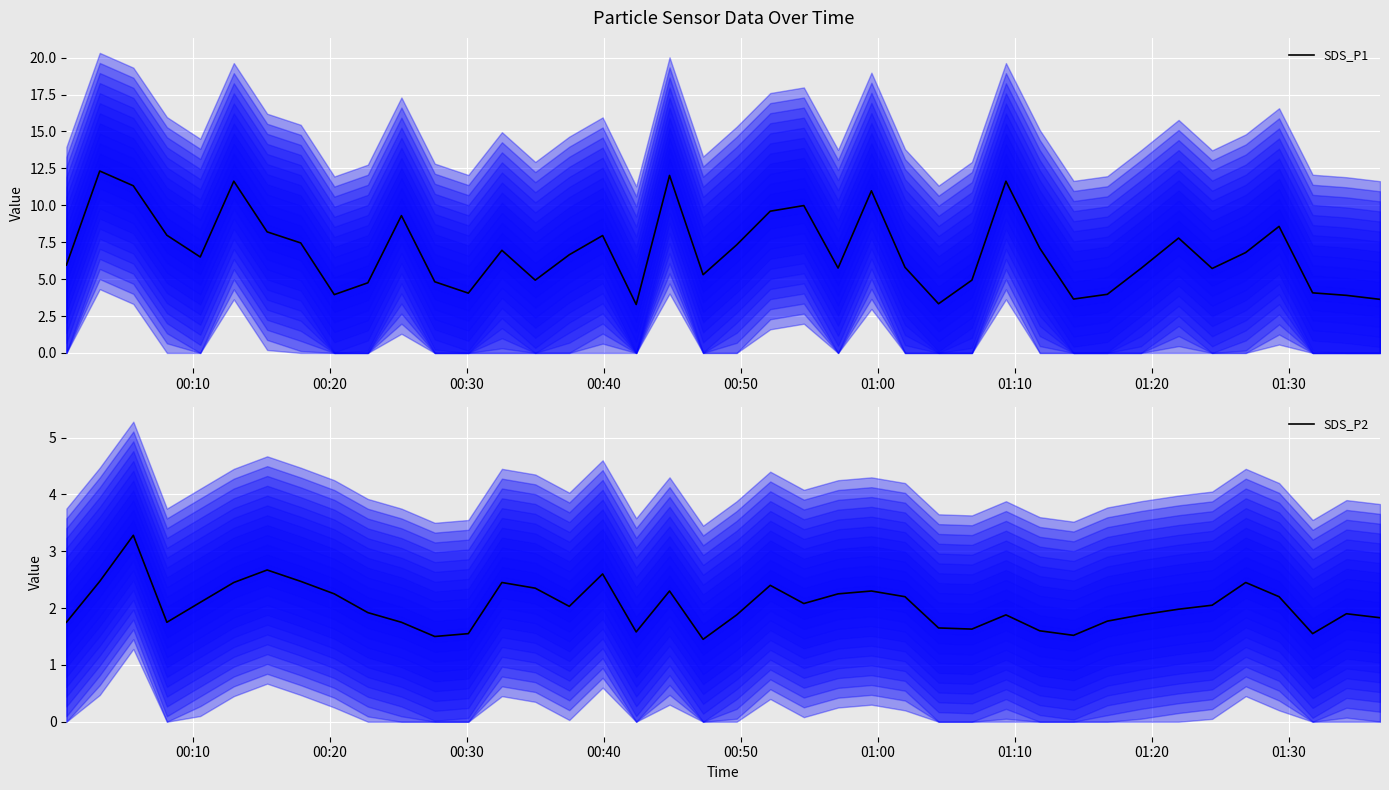

What is the lowest value of the SDS_P1 series?

3.3